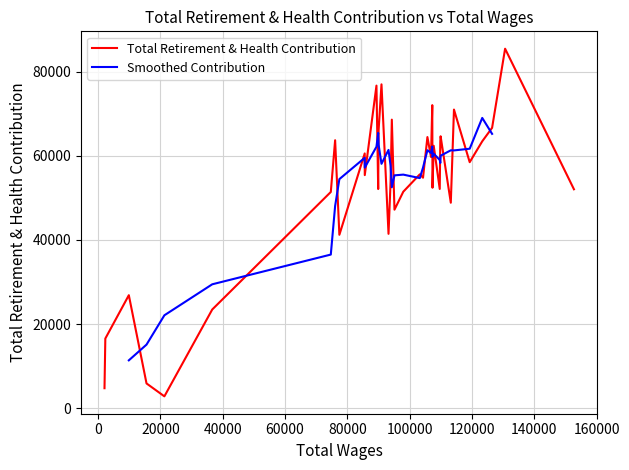

Reading left to right, what are all the values shown in this chart?

Total Wages: 0=152690	1=130597	2=126423	3=123263	4=119237	5=114190	6=113173	7=109904	8=109806	9=109621	10=107692	11=107299	12=107226	13=106823	14=105666	15=104258	16=103227	17=97926	18=95098	19=94247	20=93853	21=93186	22=90929	23=89998	24=89872	25=89316	26=85566	27=85545	28=77414	29=76051	30=74664	31=36615	32=21259	33=15527	34=9848	35=2307	36=2042
Total Retirement & Health Contribution: 0=52044	1=85432	2=66640	3=63440	4=58480	5=70974	6=48851	7=64634	8=63552	9=52119	10=62374	11=52408	12=72029	13=59725	14=64445	15=54791	16=55596	17=51468	18=47196	19=68584	20=53918	21=41459	22=76968	23=66016	24=52102	25=76668	26=55407	27=60552	28=41229	29=63692	30=51405	31=23486	32=2860	33=5925	34=26886	35=16588	36=4790